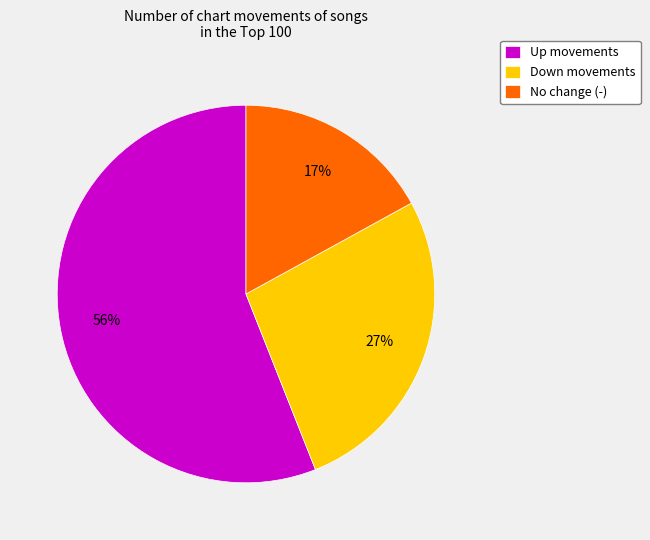

Is the sum of Up movements and No change (-) greater than half?

Yes